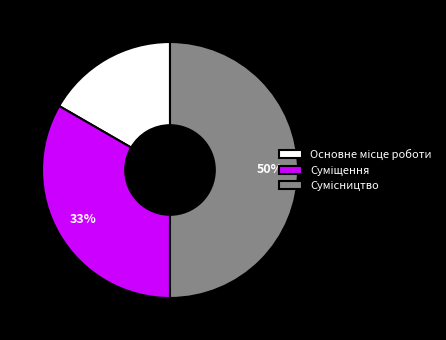

To the nearest percent, what is the average slice percentage?

33%